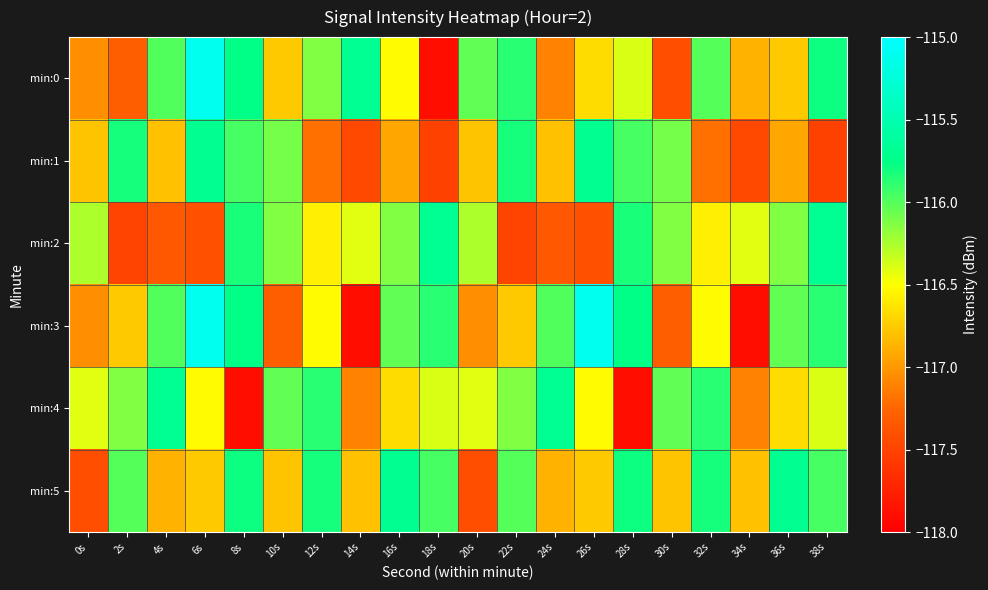

At 12s, list the series in order from largest to smallest.

min:5, min:4, min:0, min:3, min:2, min:1